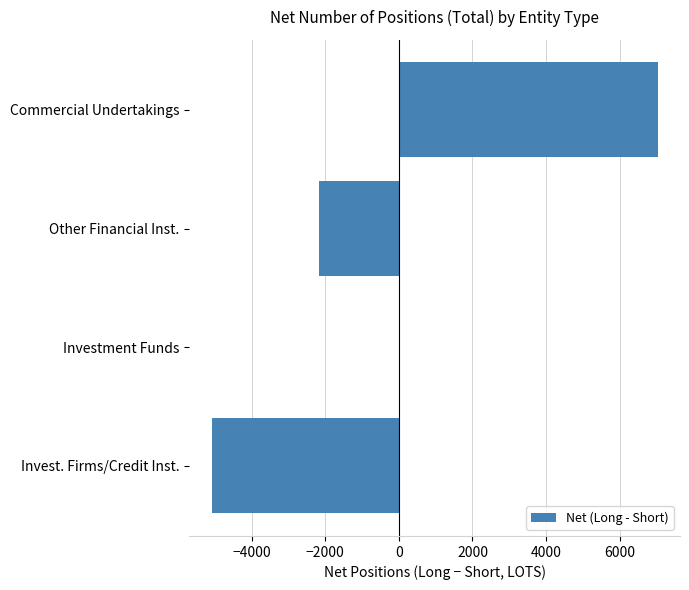

What is the sum of all values?

-227.5